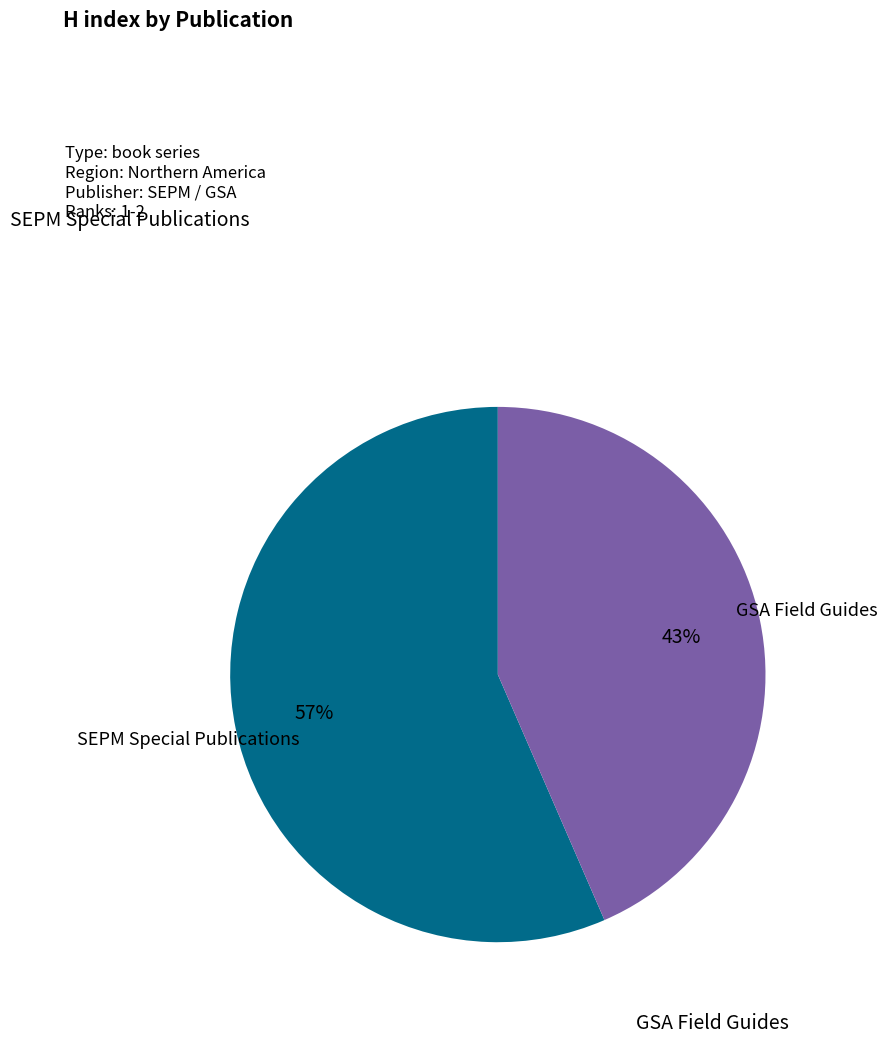

Does any single category account for the majority?

Yes